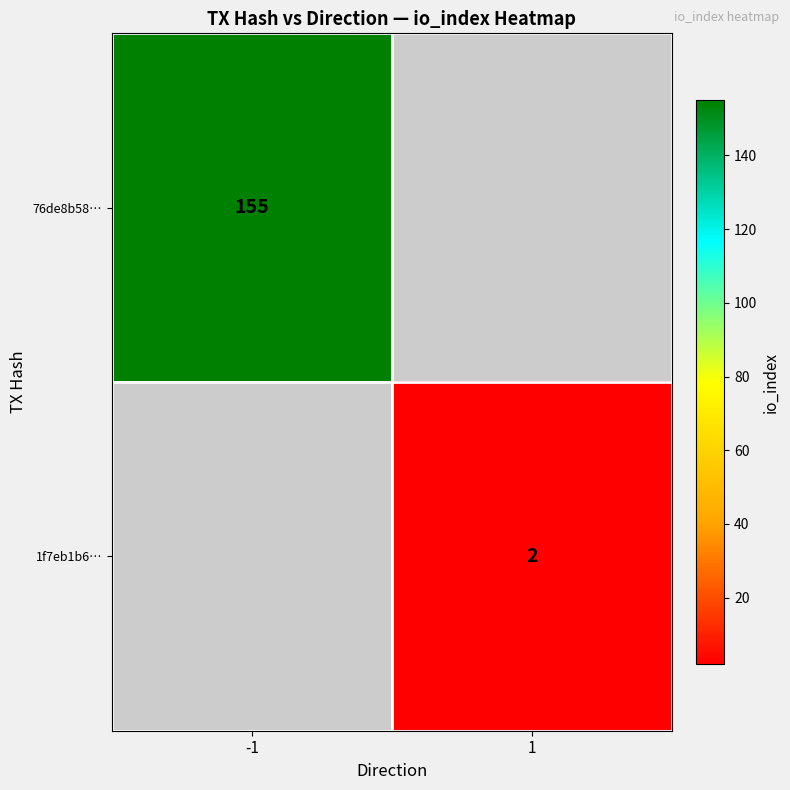

The value of 1f7eb1b6… at 1 is 2. True or false?

True